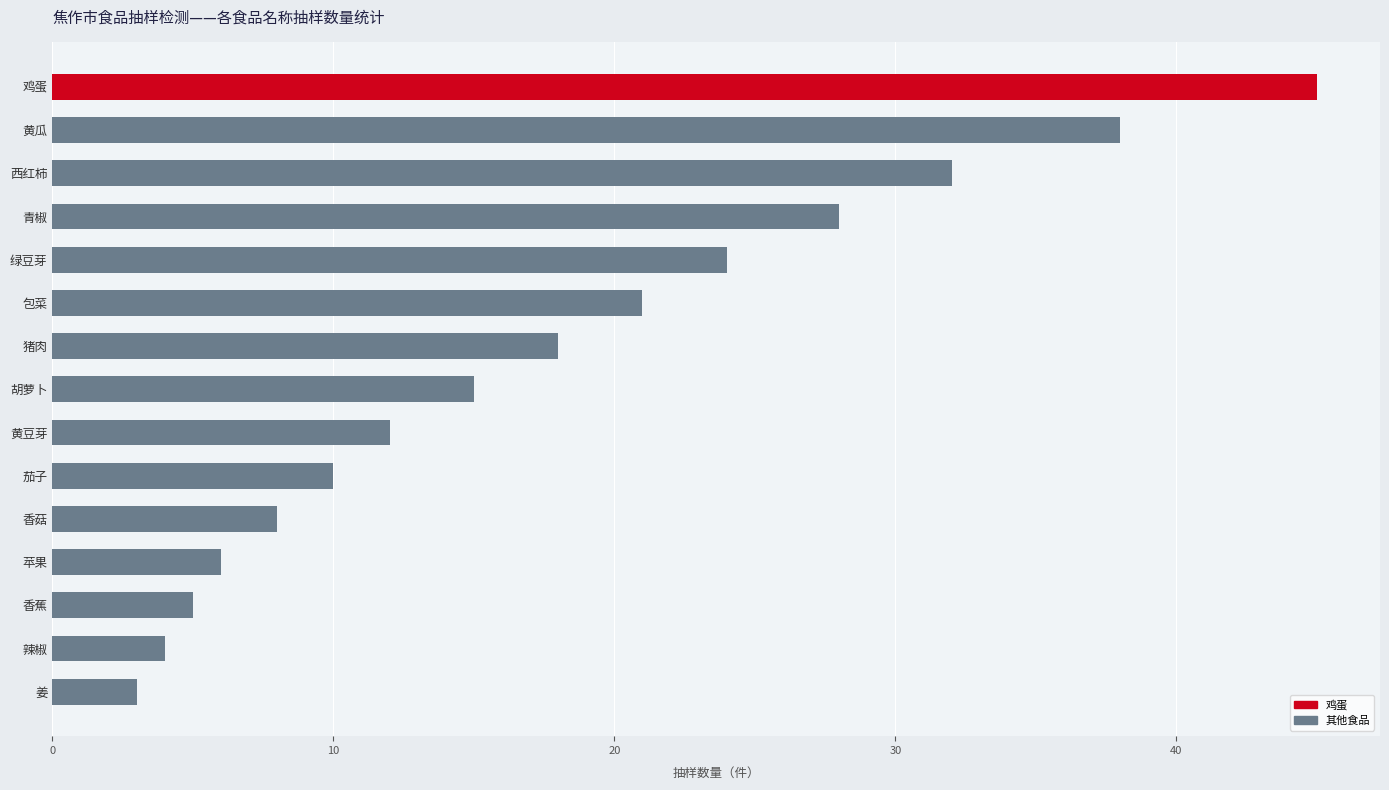

Count the number of categories in the chart.

15